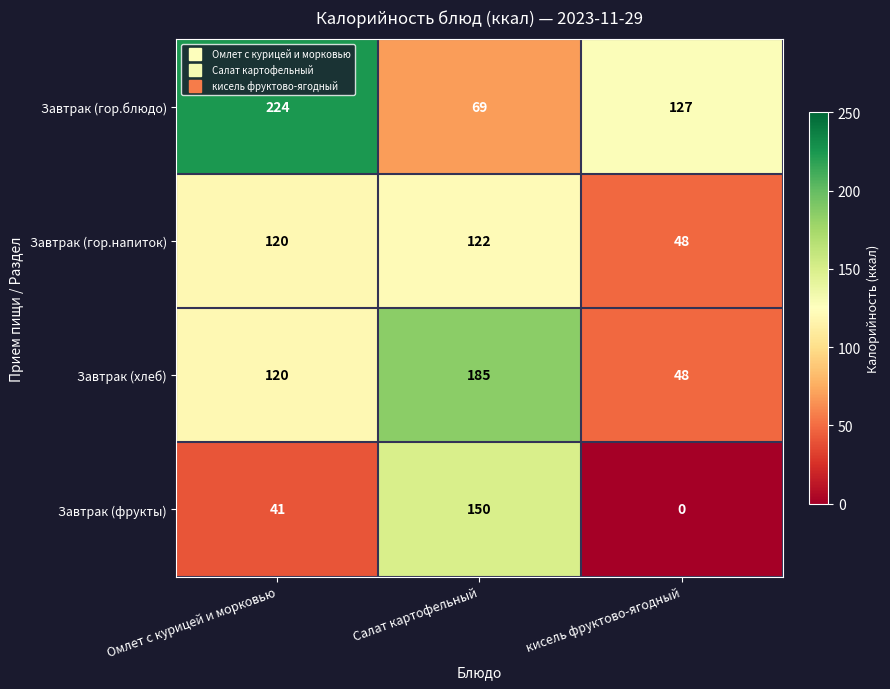

The value of Завтрак (хлеб) at кисель фруктово-ягодный is 74. True or false?

False